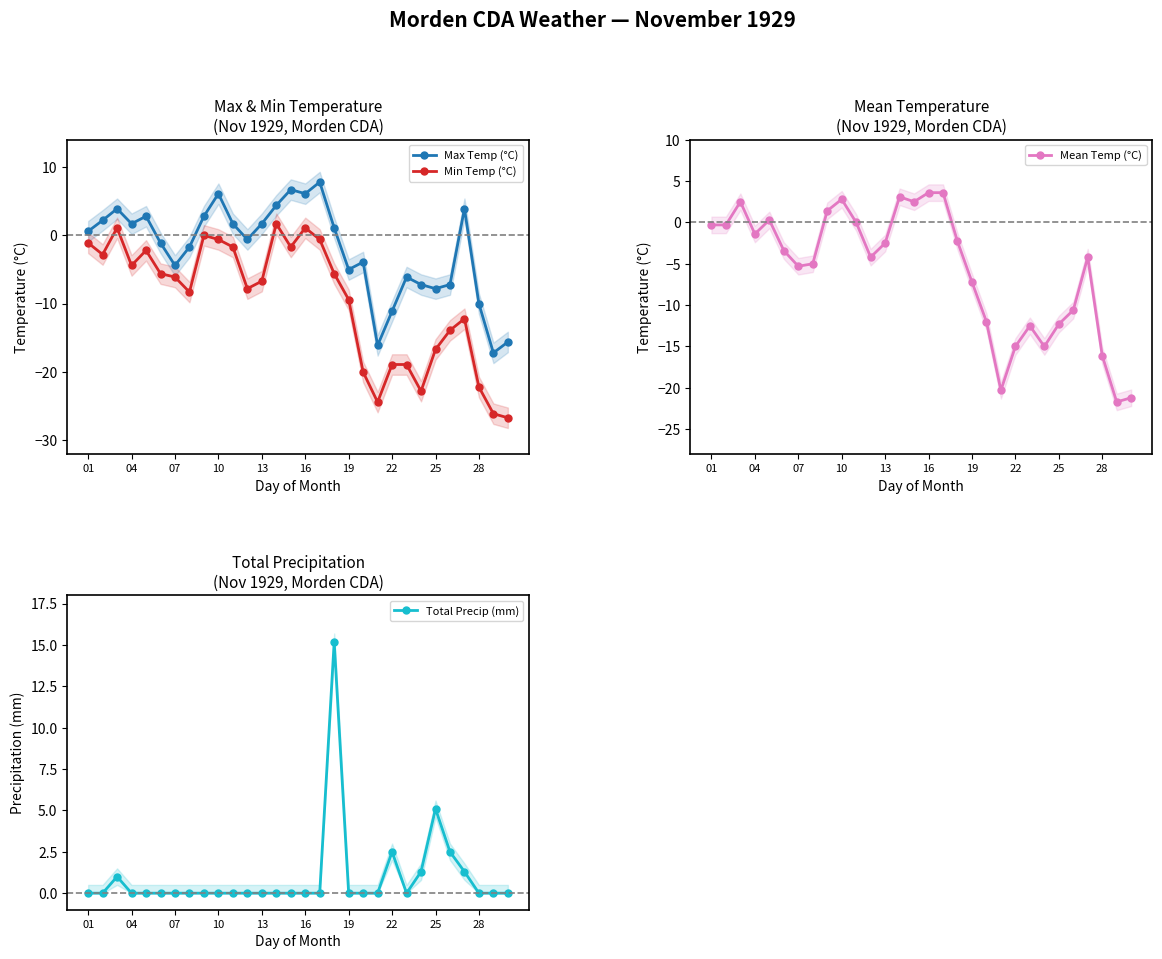

In Mean Temp (°C), how many points are higher than both neighbors (excluding endpoints)?

6